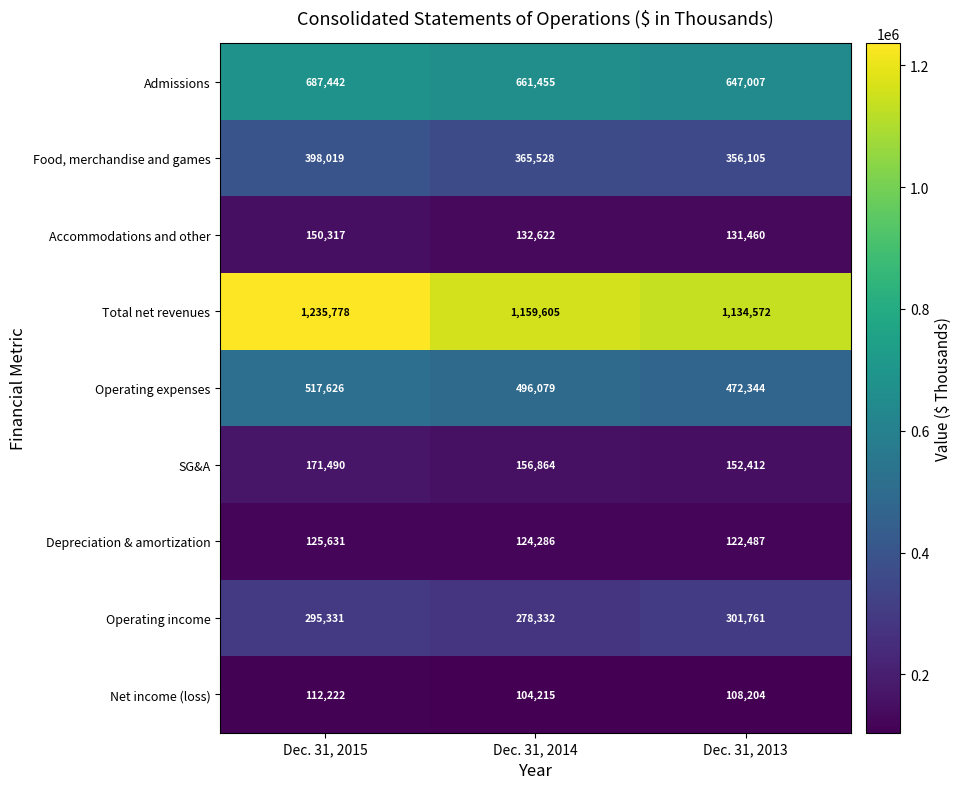

What is the difference between the maximum and minimum values in the Food, merchandise and games series?

41914